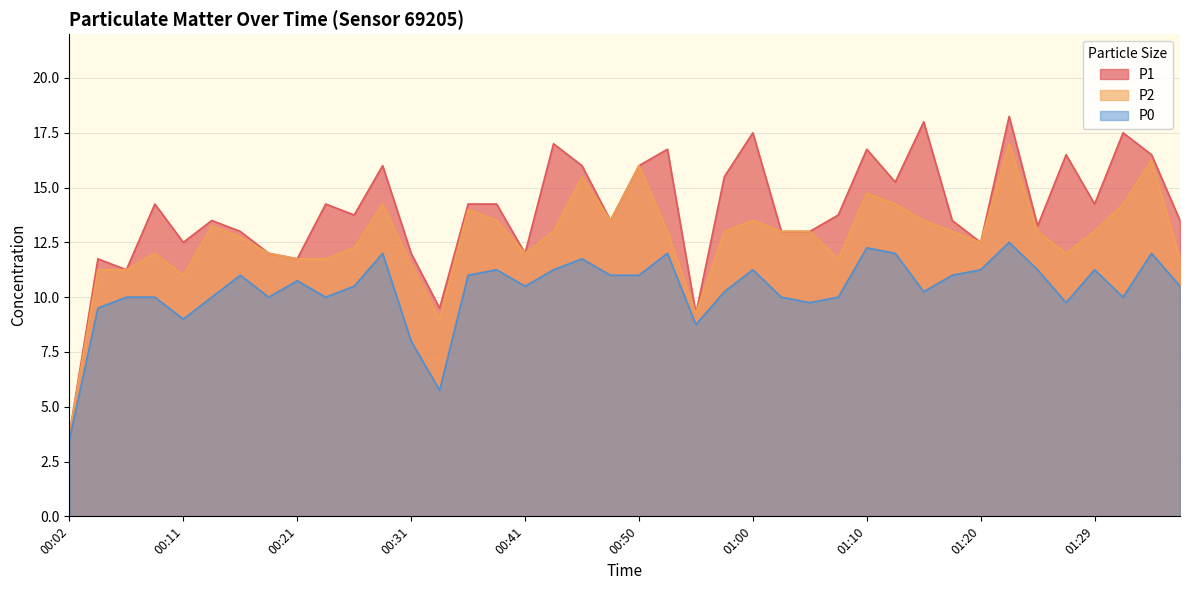

Rank the series by their average value, from lowest to highest.

P0, P2, P1